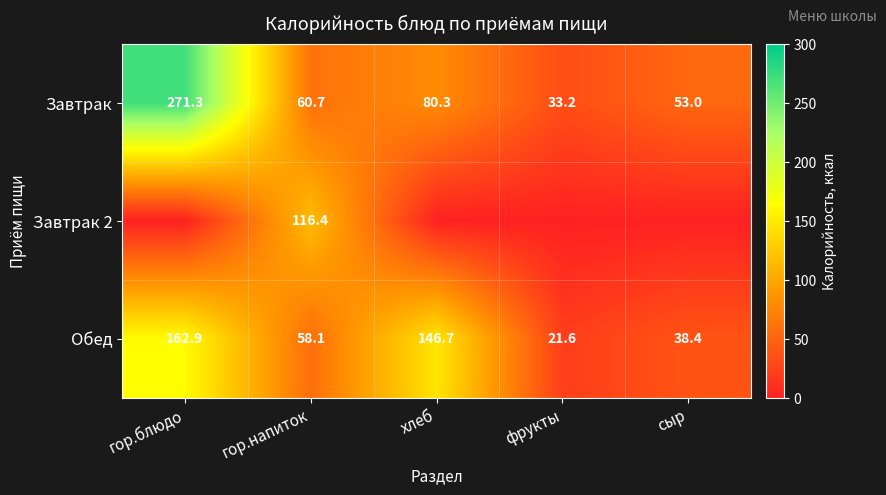

True or false: Завтрак has a value of 131.9 at гор.блюдо.

False